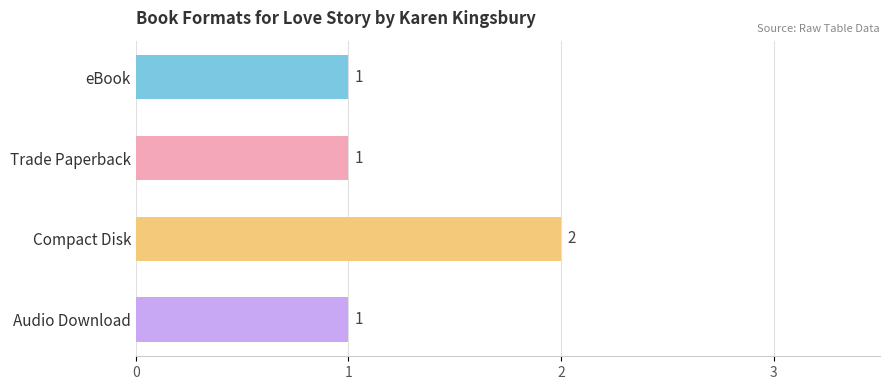

The chart shows a value of 1 at eBook. True or false?

True